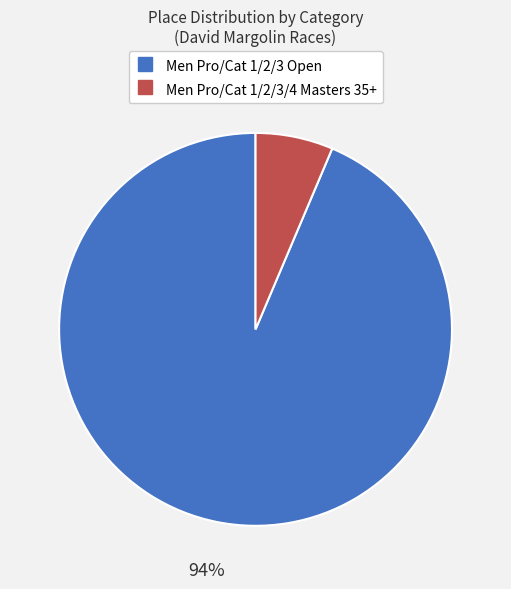

Count the number of slices in the pie.

2